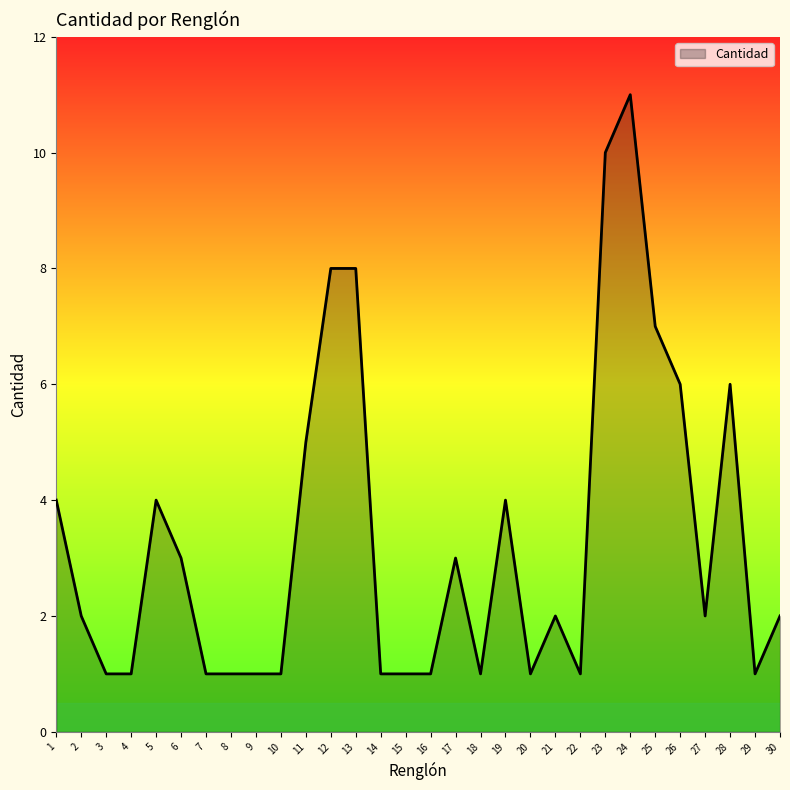

What is the approximate value at 19?

4